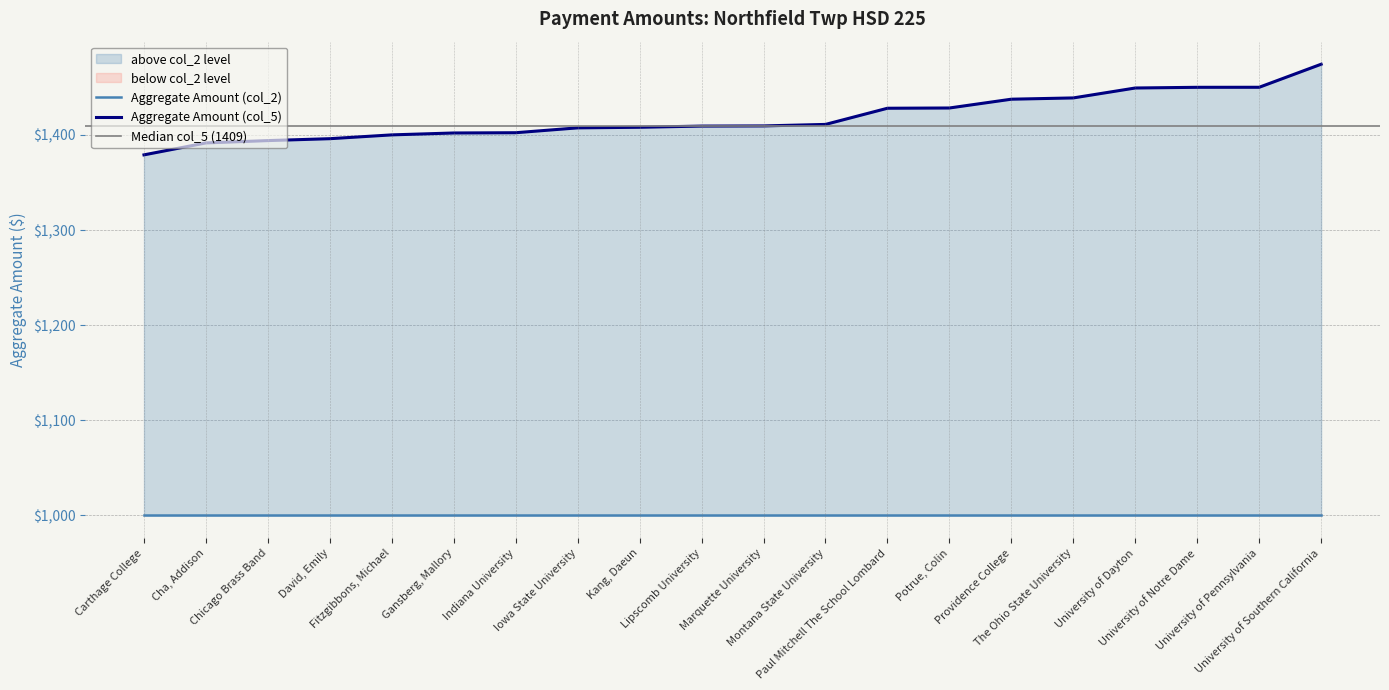

List the labels in order of value, largest first.

University of Southern California, University of Pennsylvania, University of Notre Dame, University of Dayton, The Ohio State University, Providence College, Potrue, Colin, Paul Mitchell The School Lombard, Montana State University, Marquette University, Lipscomb University, Kang, Daeun, Iowa State University, Indiana University, Gansberg, Mallory, Fitzgibbons, Michael, David, Emily, Chicago Brass Band, Cha, Addison, Carthage College